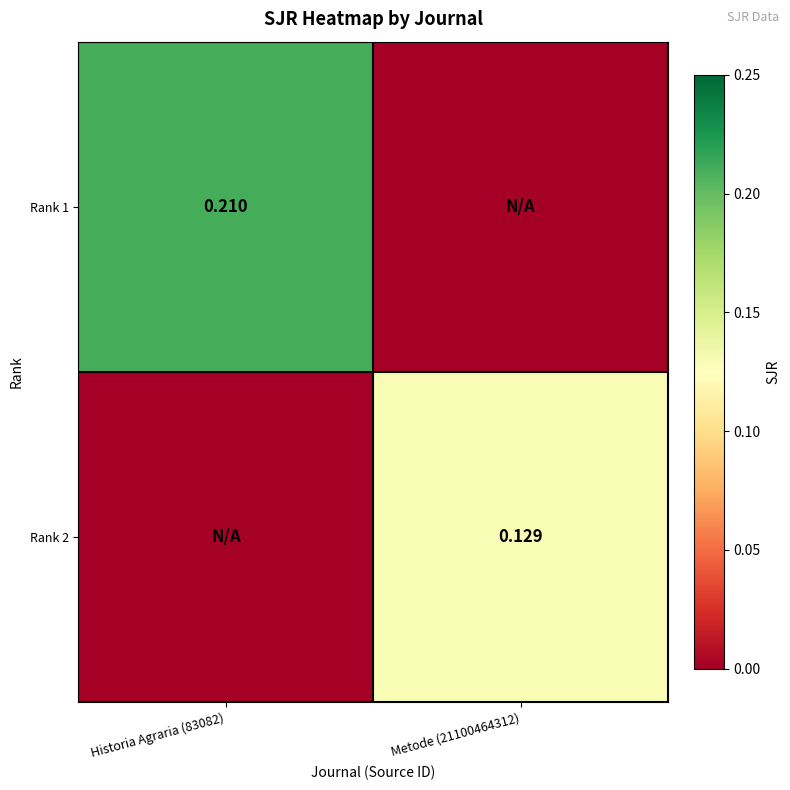

What is the difference between the Rank 2 values at Metode (21100464312) and Historia Agraria (83082)?

0.1